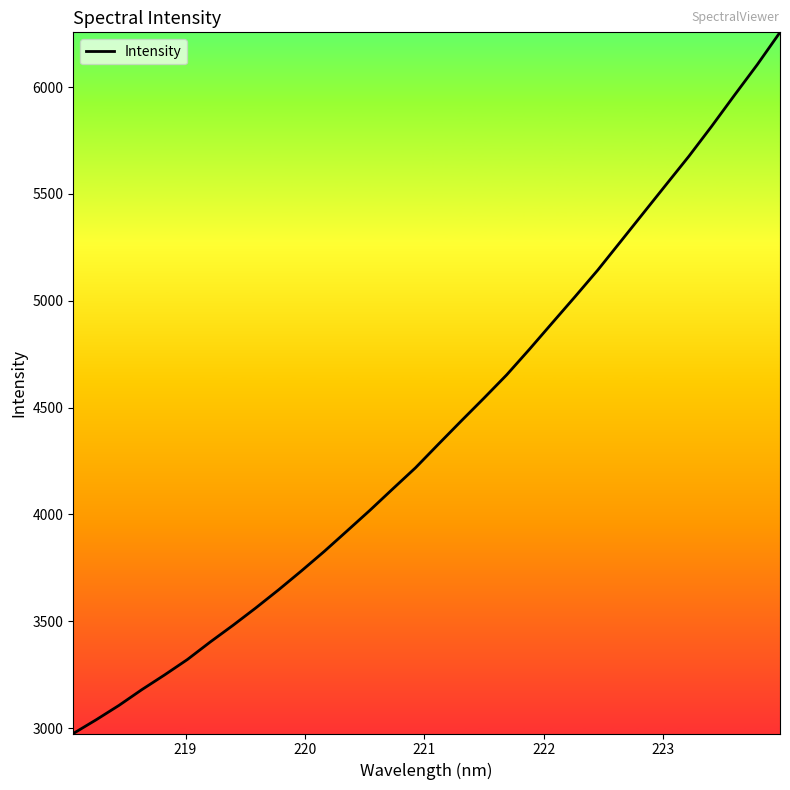

What is the greatest value displayed?

6256.6